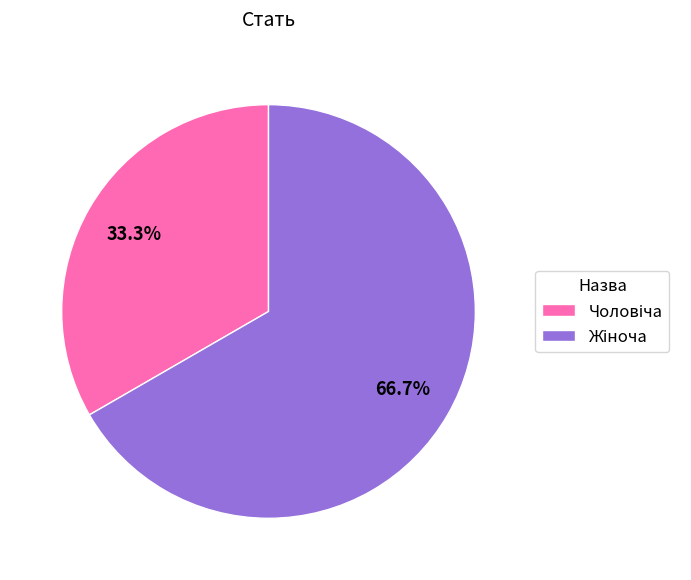

Is there a majority slice in this chart?

Yes